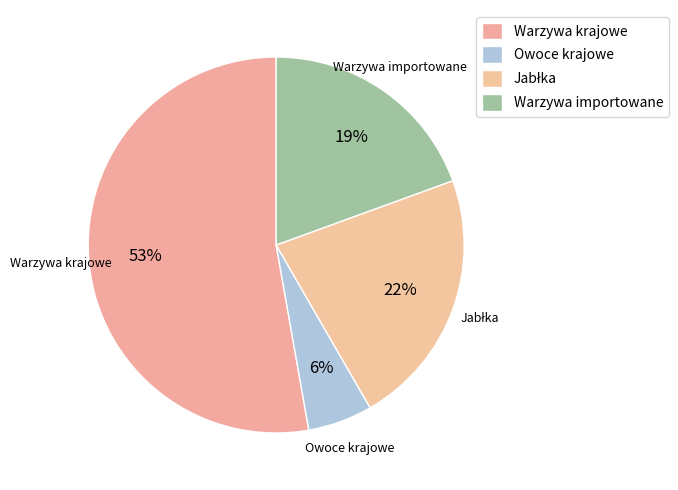

What is the largest slice in the pie chart?

Warzywa krajowe